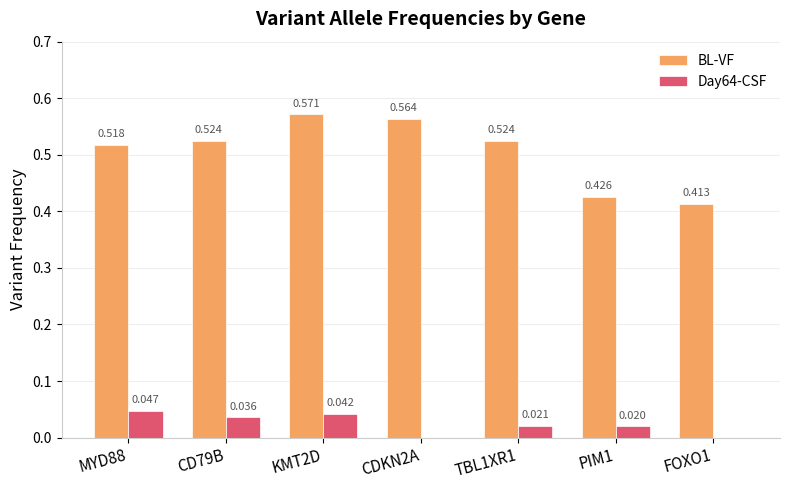

Are the bars grouped side by side (vs. stacked)?

Yes